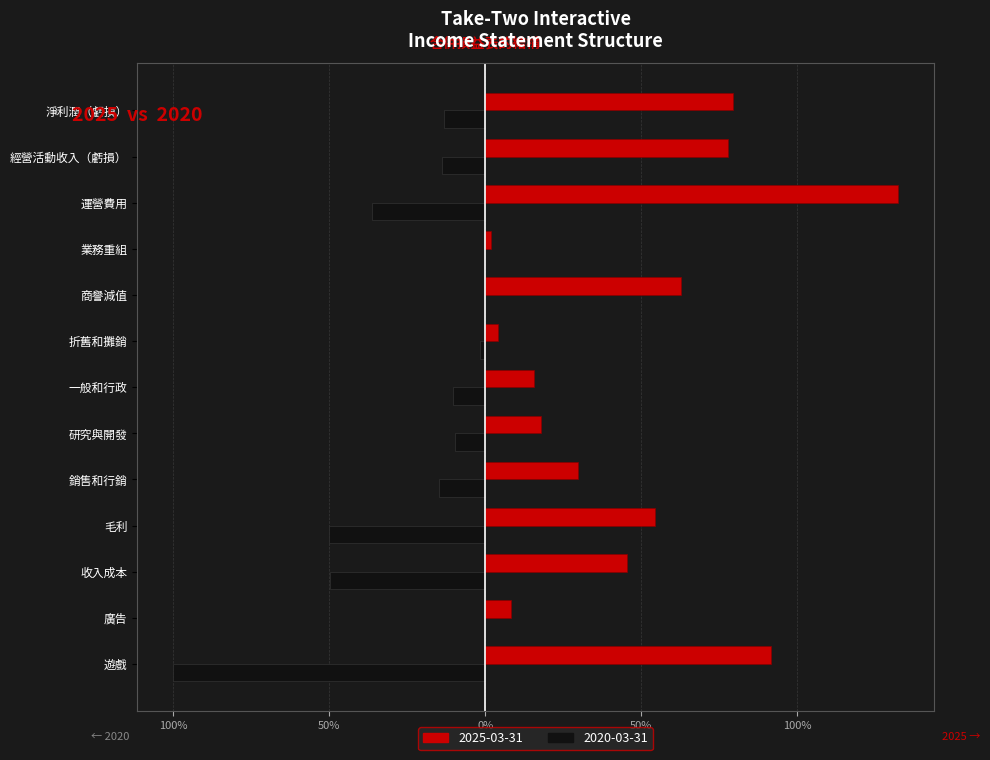

What are all the series names shown in the legend?

2025-03-31, 2020-03-31